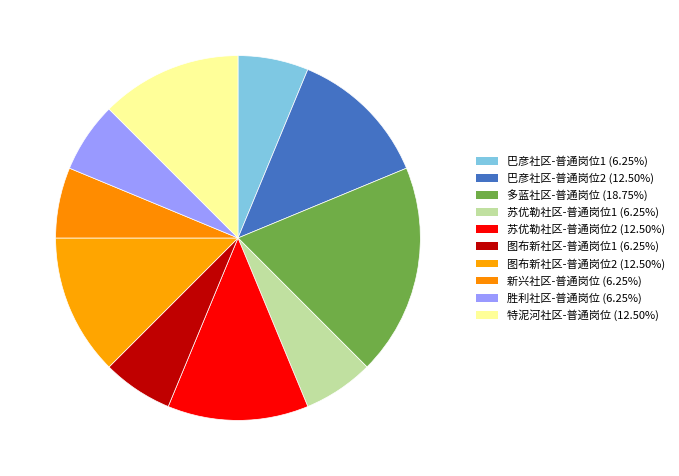

Rank the categories by value from highest to lowest.

多蓝社区-普通岗位, 巴彦社区-普通岗位2, 苏优勒社区-普通岗位2, 图布新社区-普通岗位2, 特泥河社区-普通岗位, 巴彦社区-普通岗位1, 苏优勒社区-普通岗位1, 图布新社区-普通岗位1, 新兴社区-普通岗位, 胜利社区-普通岗位